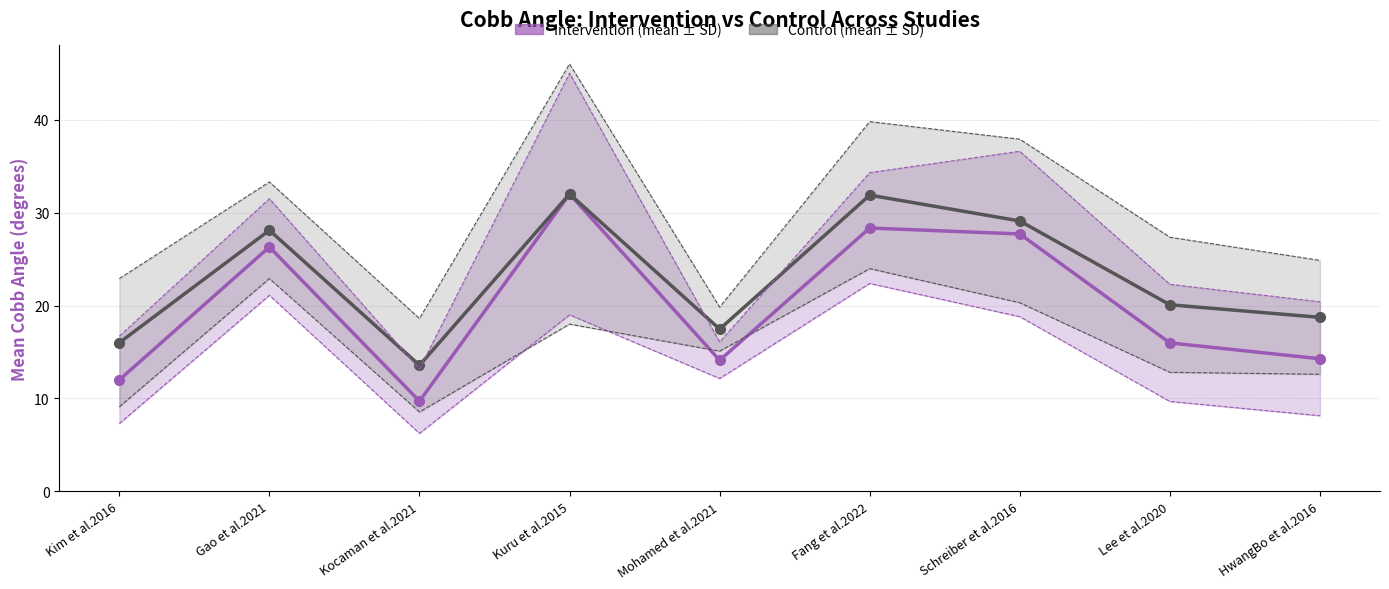

What is the difference between the Cont SD (Cobb Angle) values at Gao et al.2021 and Kim et al.2016?

13.8